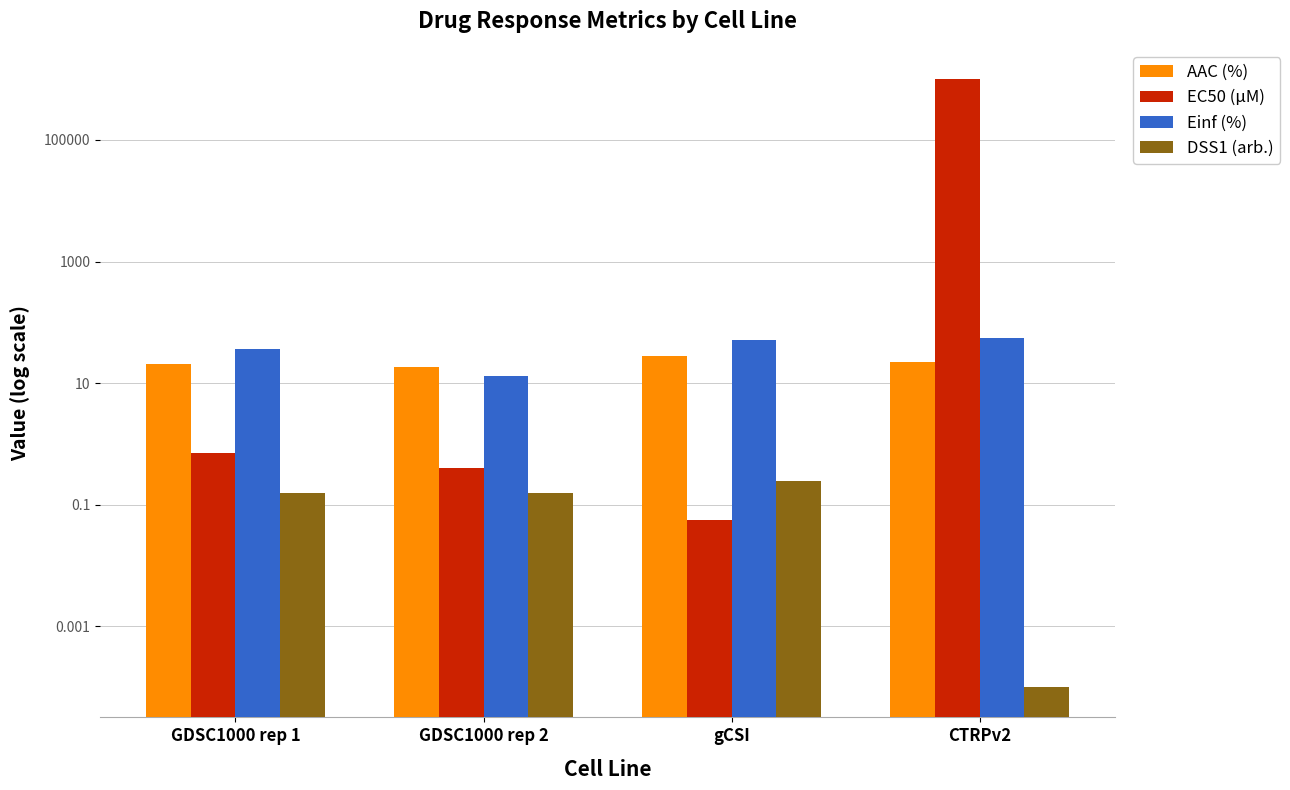

What is the average value of the DSS1 (arb.) series?

0.1